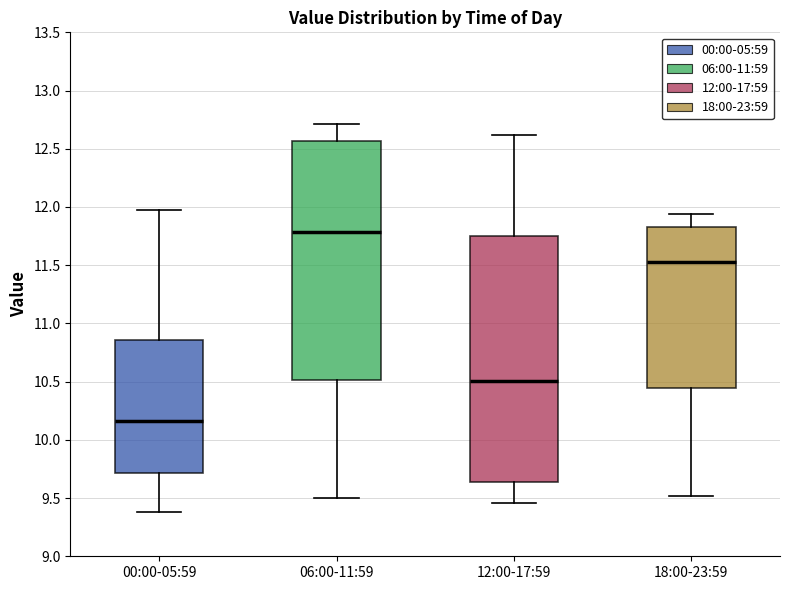

Which box is the tallest, from its lower edge to its upper edge?

12:00-17:59